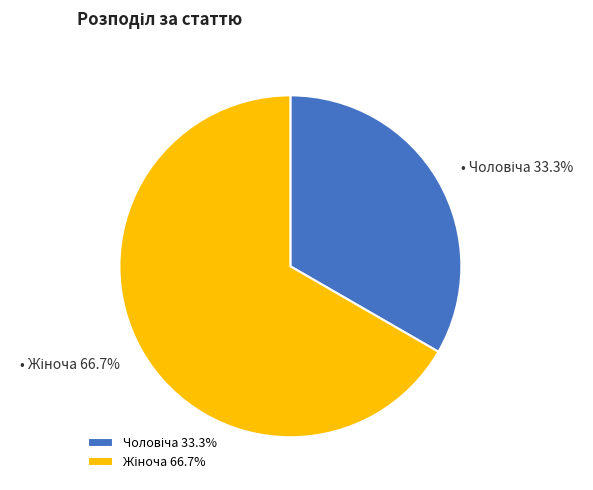

Is there a majority slice in this chart?

Yes